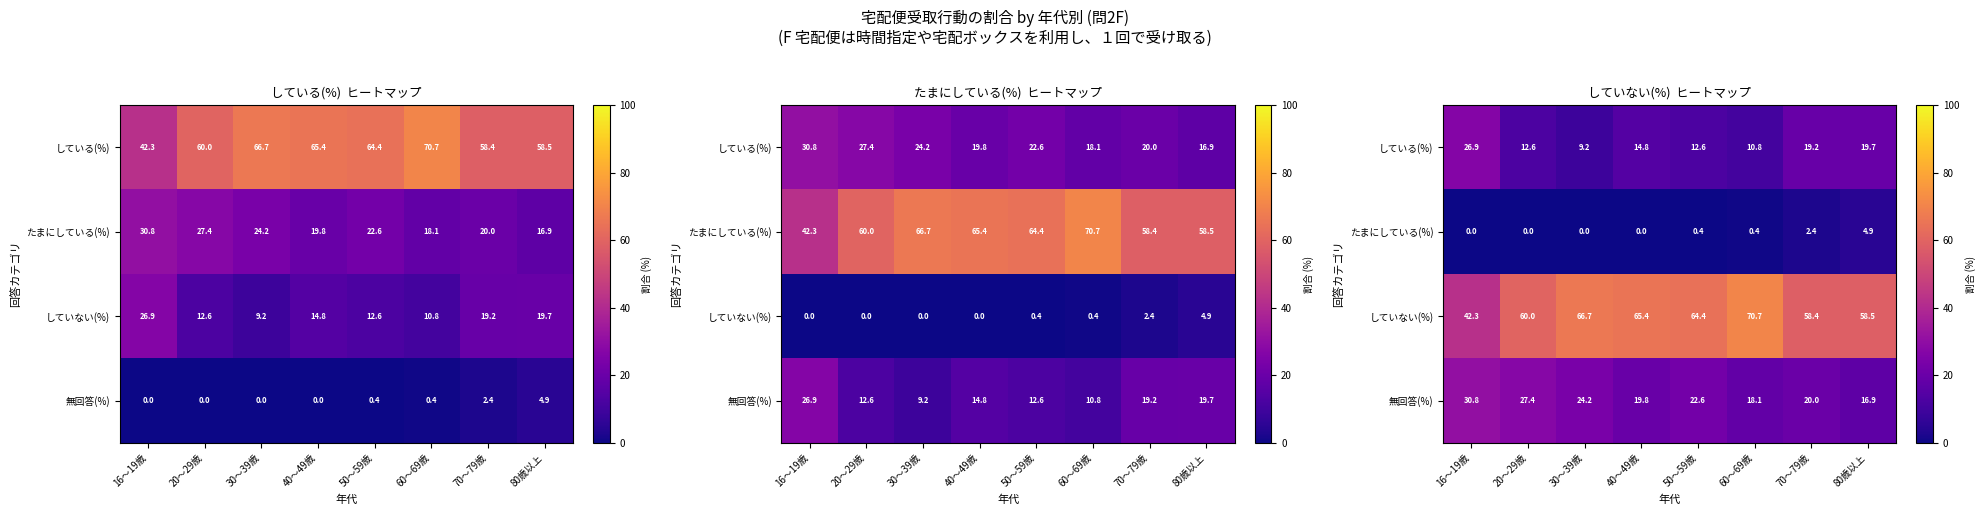

At how many categories does at least one series exceed 57?

7